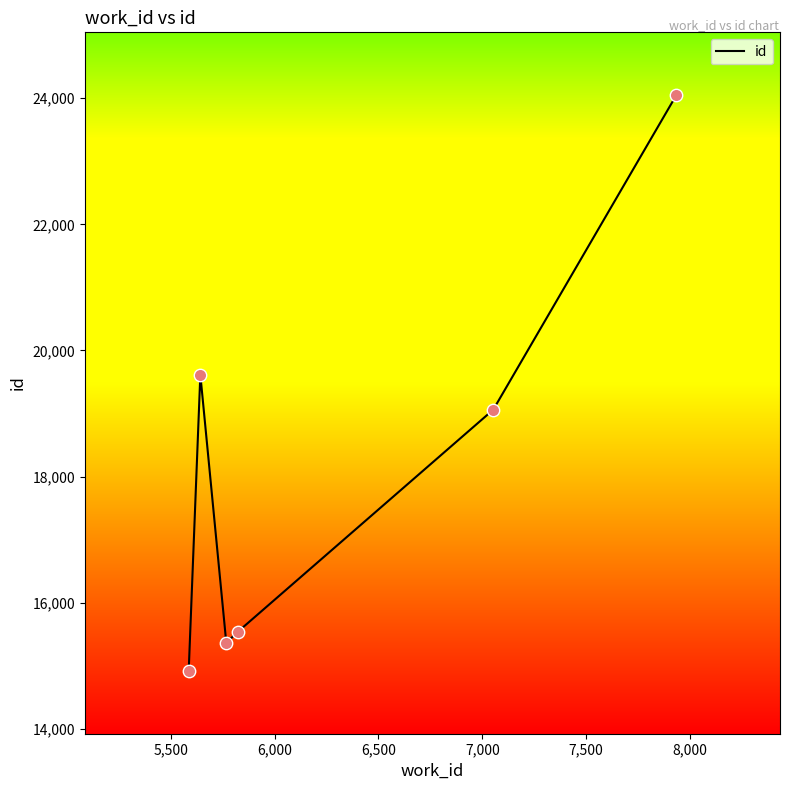

How many interior local valleys (lower than both neighbors) does the data have?

1